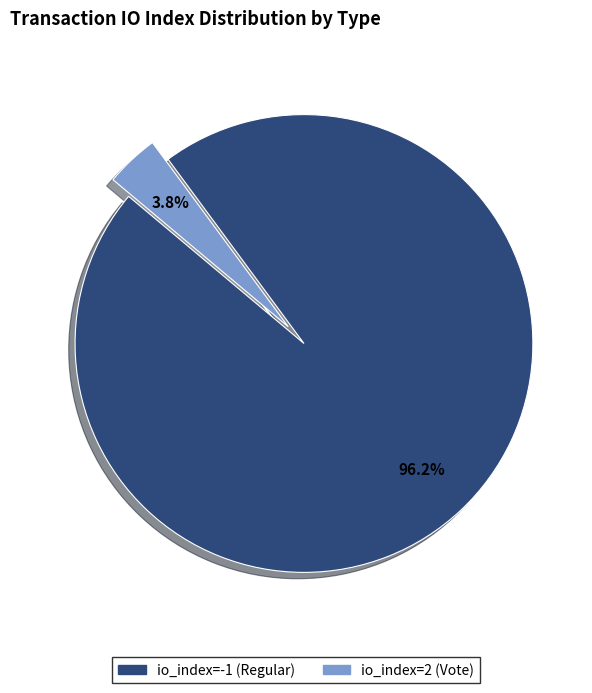

Count the number of slices in the pie.

2